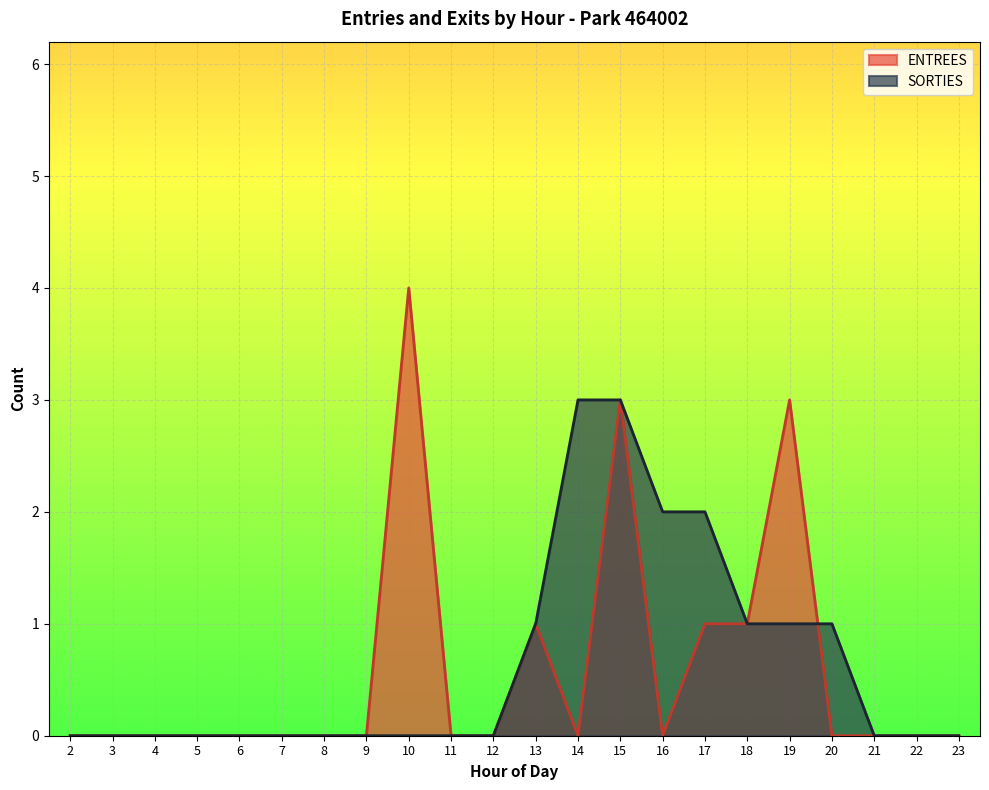

Which series has the largest total across all categories?

SORTIES